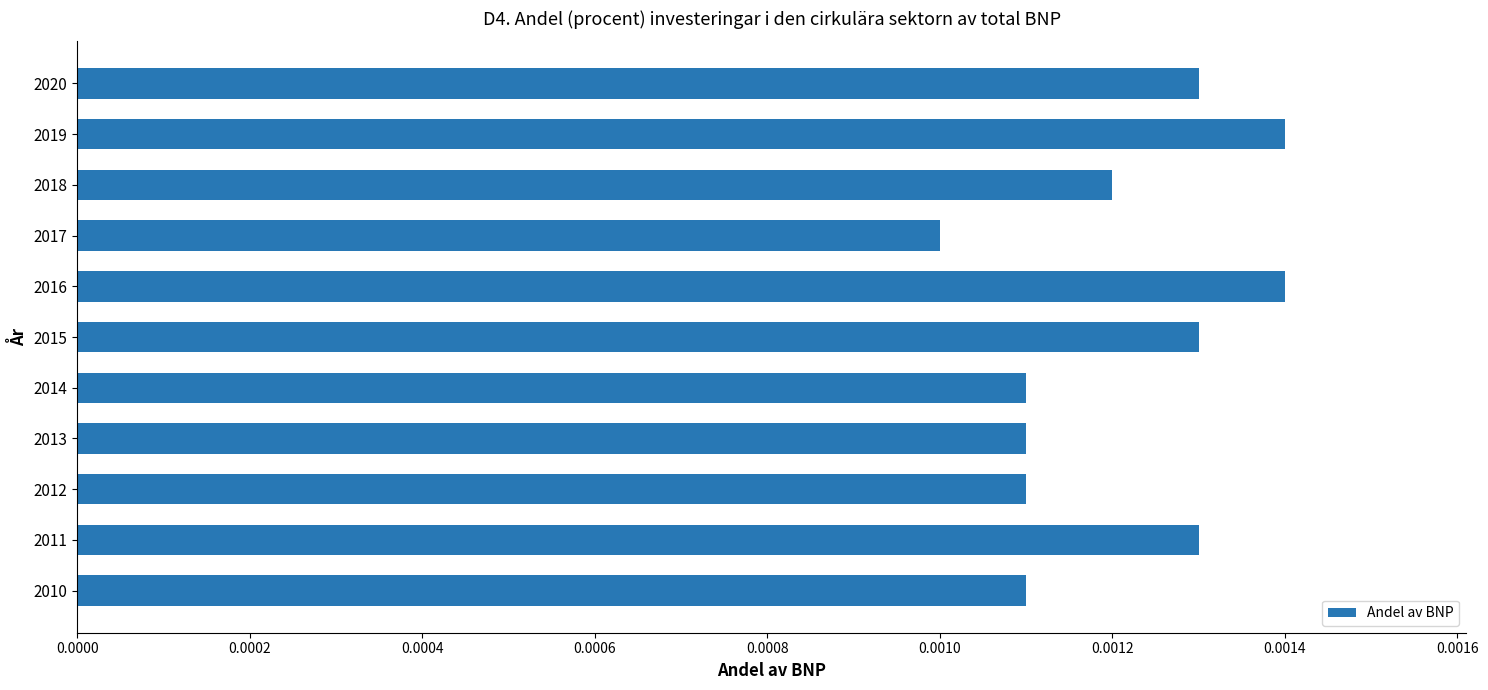

Which has a higher value, 2017 or 2020?

2020